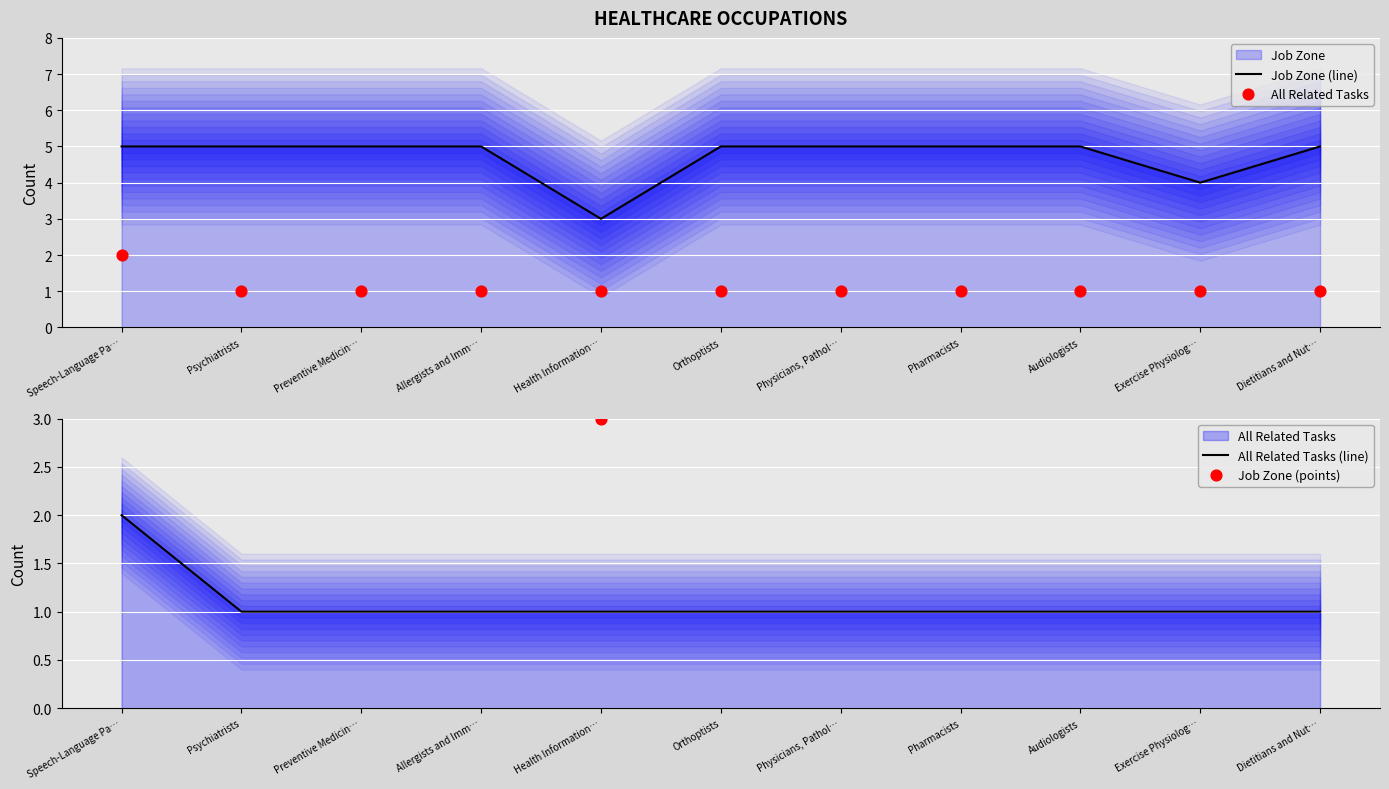

Which series reaches the maximum Y coordinate?

Job Zone (line)